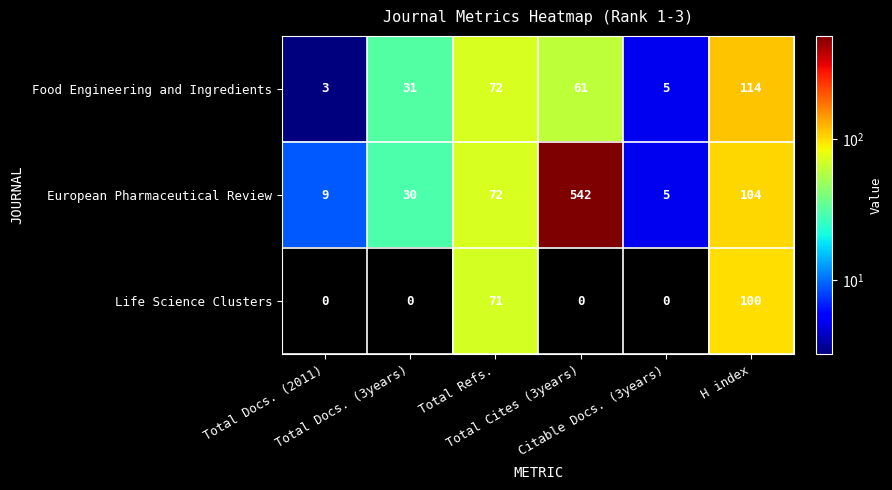

What is the difference between the maximum and second lowest values in the European Pharmaceutical Review series?

533